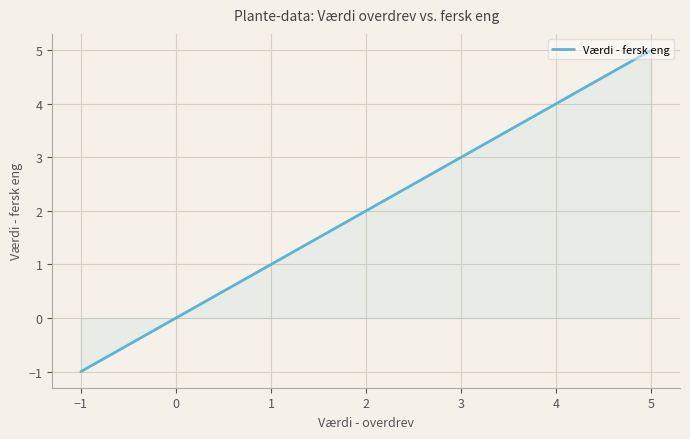

What is the smallest value displayed?

-1.0